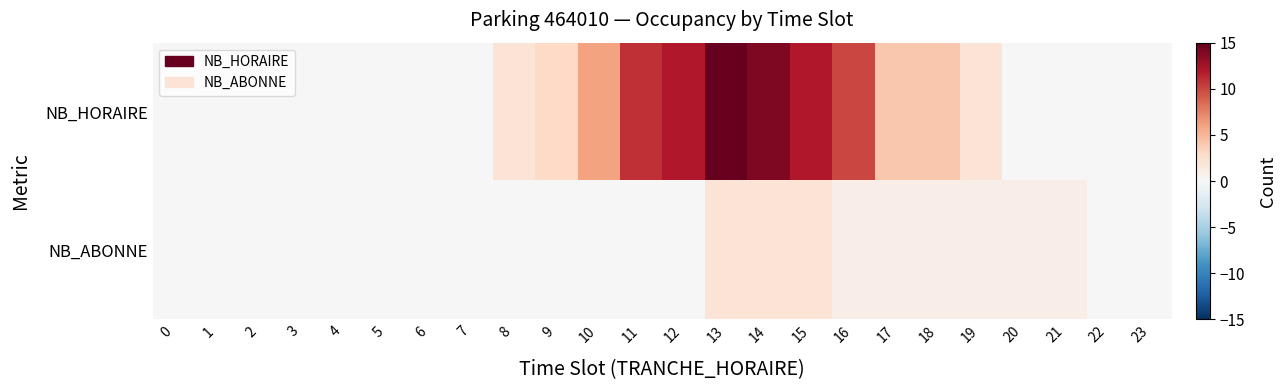

How many data points does each series have?

24